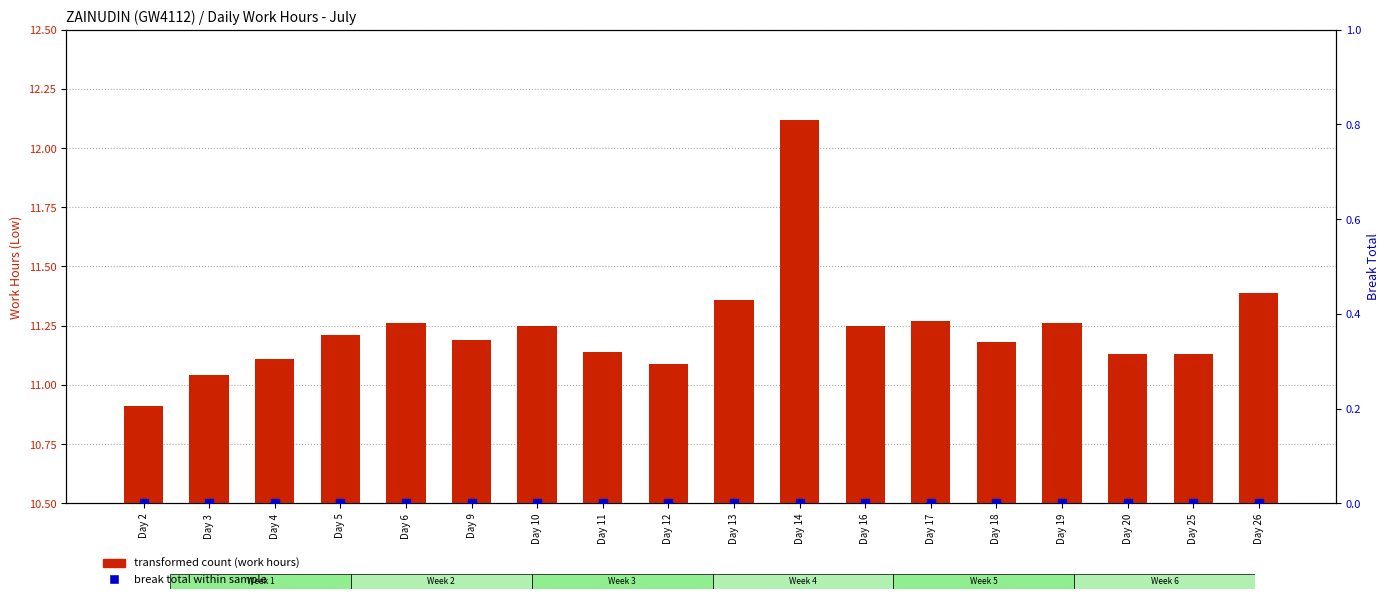

Is the value of break total (percentile) at Day 9 greater than the value of transformed count (work hours) at Day 25?

No